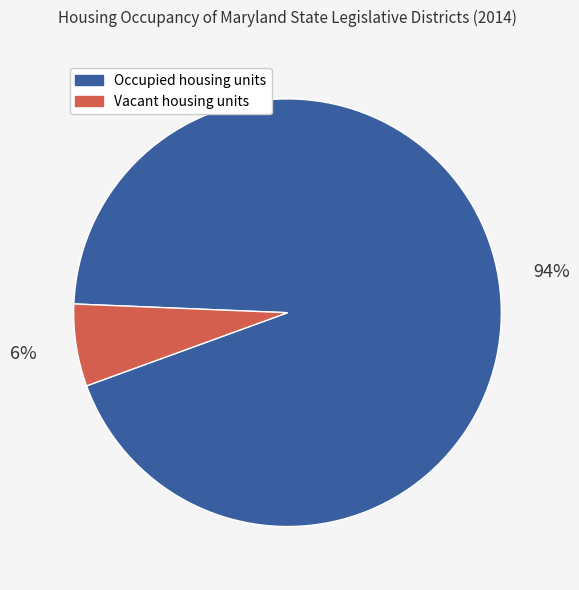

To the nearest percent, what is the difference between the largest and smallest slice percentages?

88%